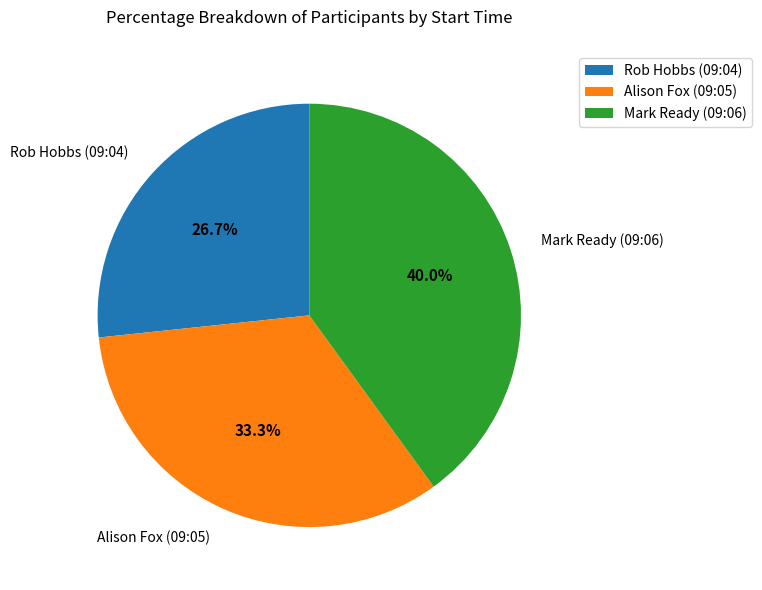

To the nearest percent, what percentage of the pie is Alison Fox (09:05)?

33%